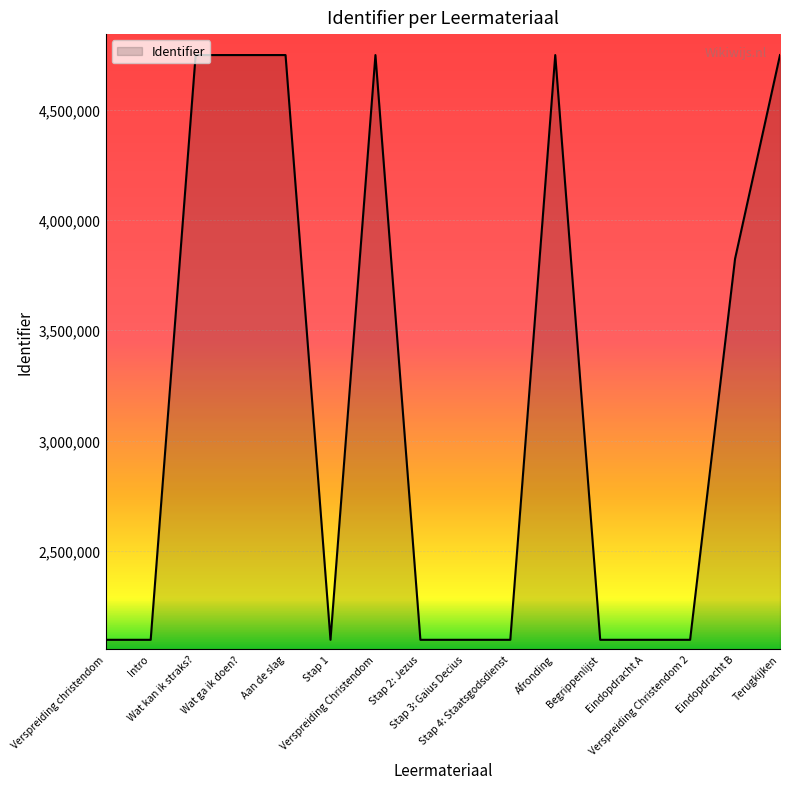

What is the difference between the maximum and second lowest values?

2651388